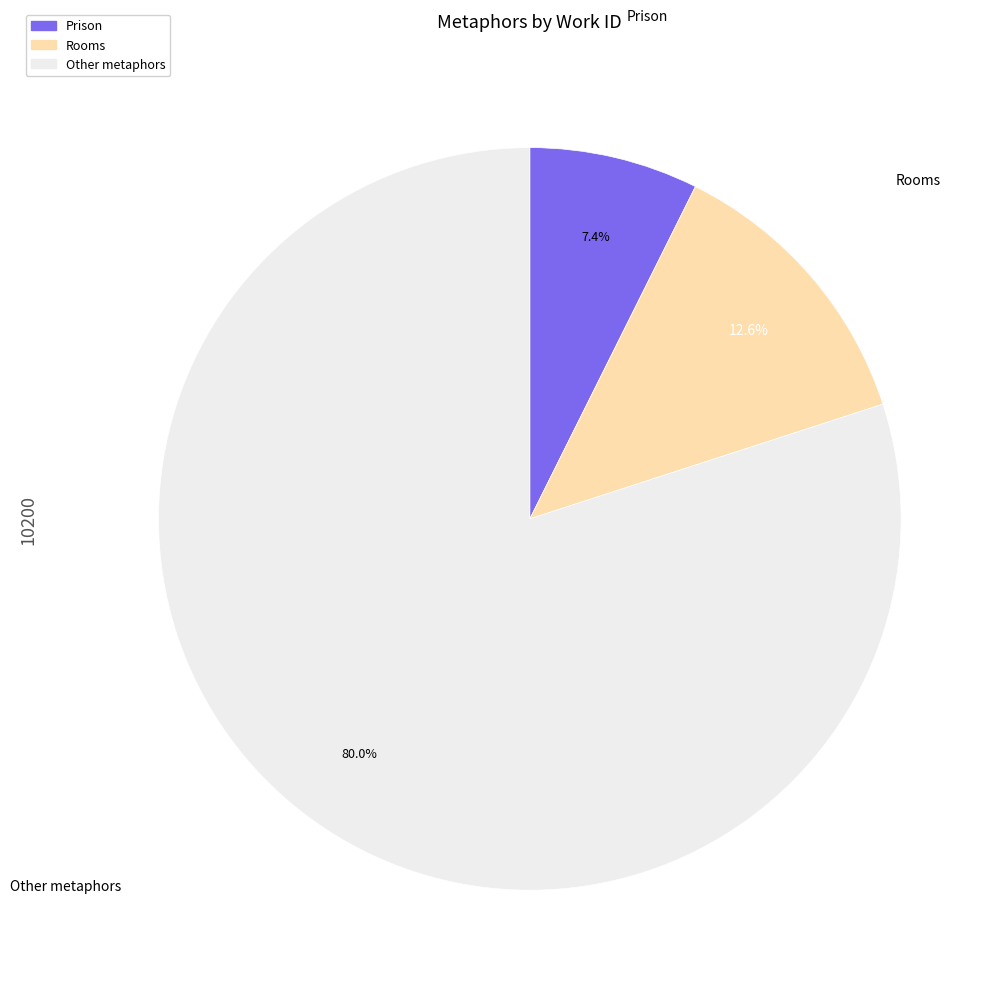

Is there any slice that represents more than half of the pie?

Yes